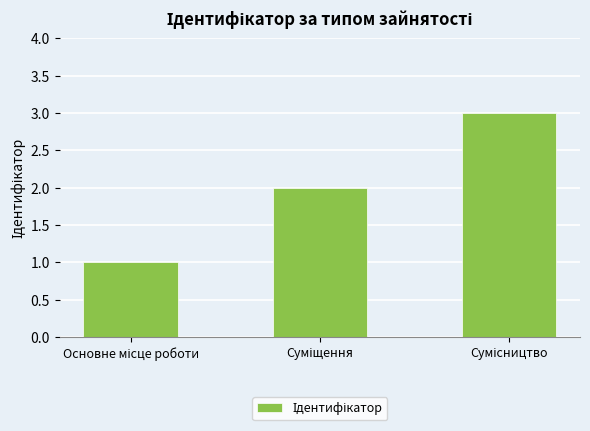

How many series are shown in this chart?

1